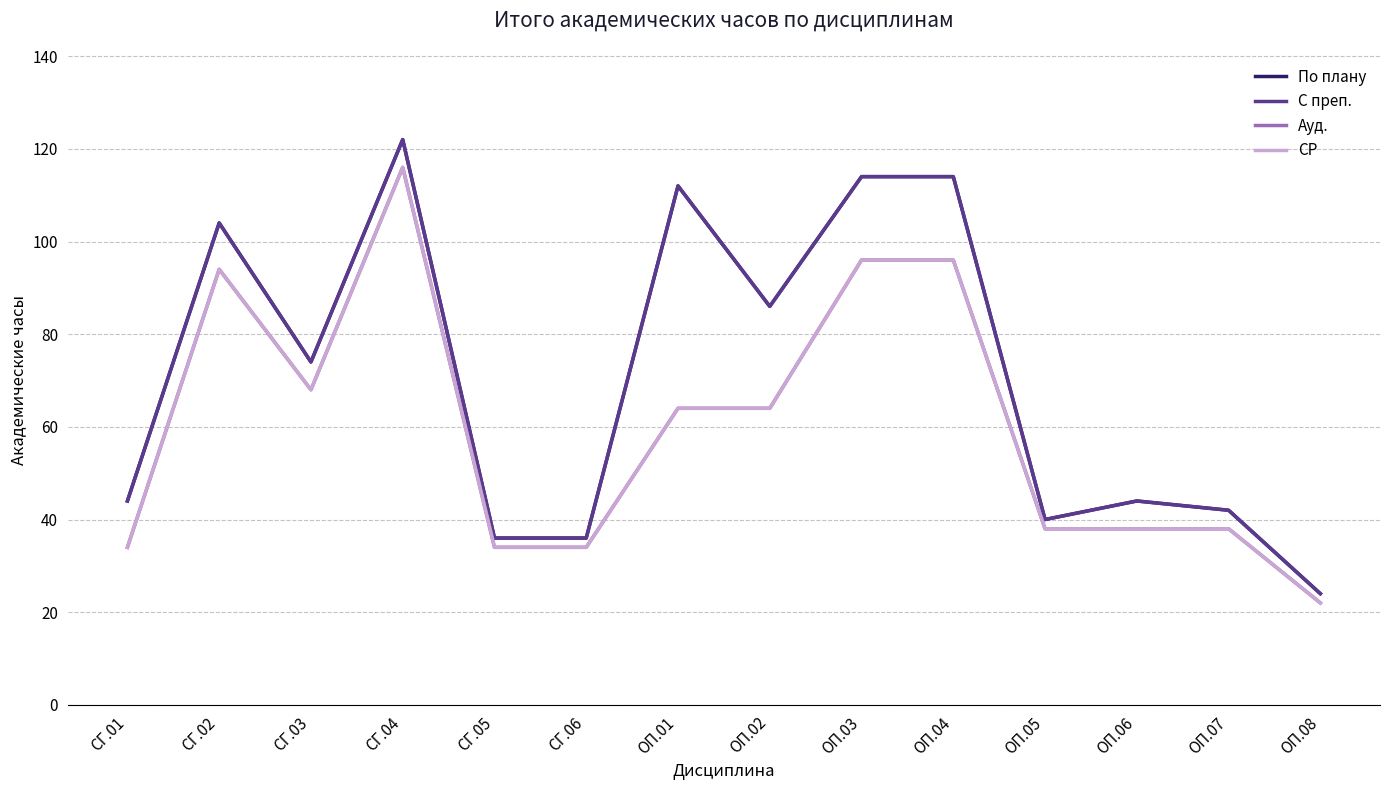

Does the chart have visible grid lines?

Yes